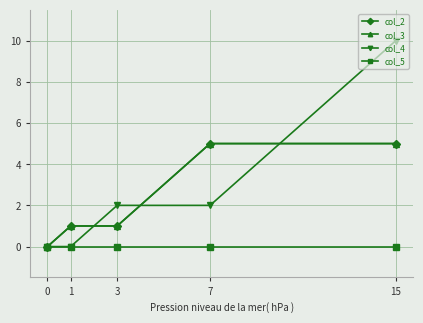

How many values in col_2 are above zero?

4